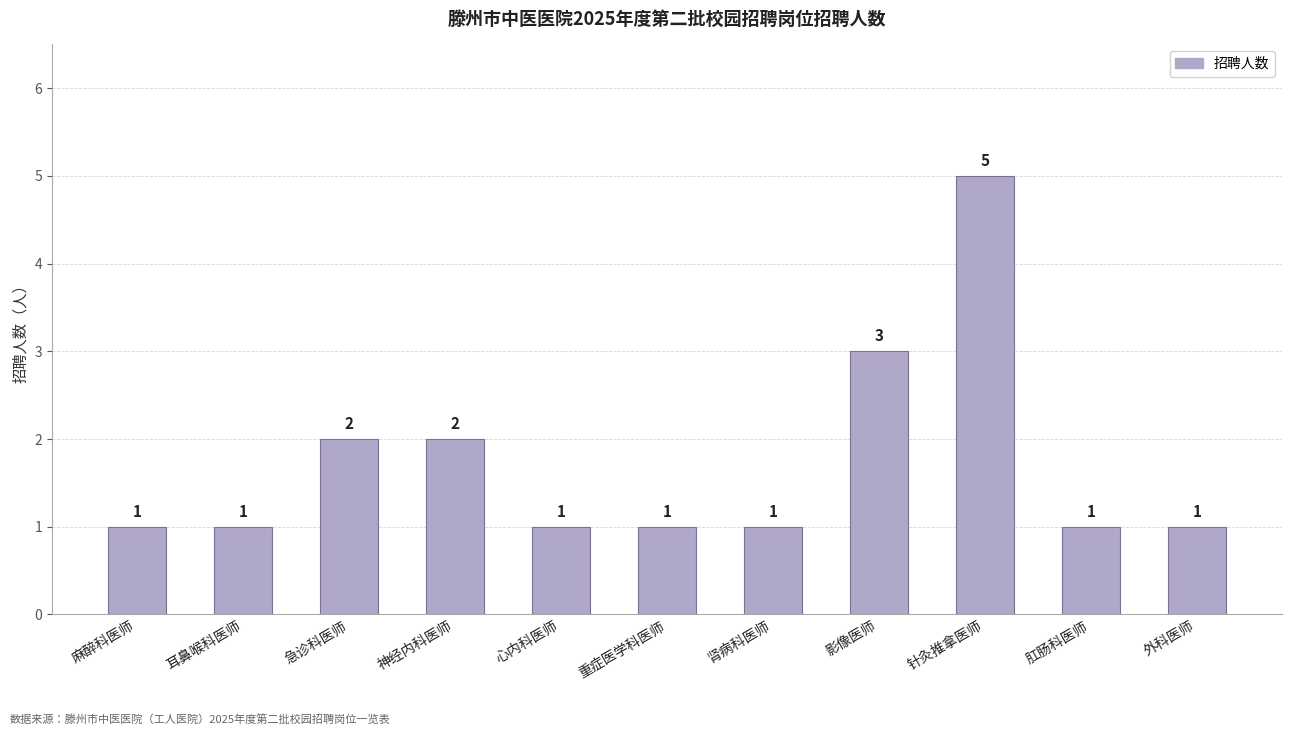

True or false: the data shows 3 at 影像医师.

True